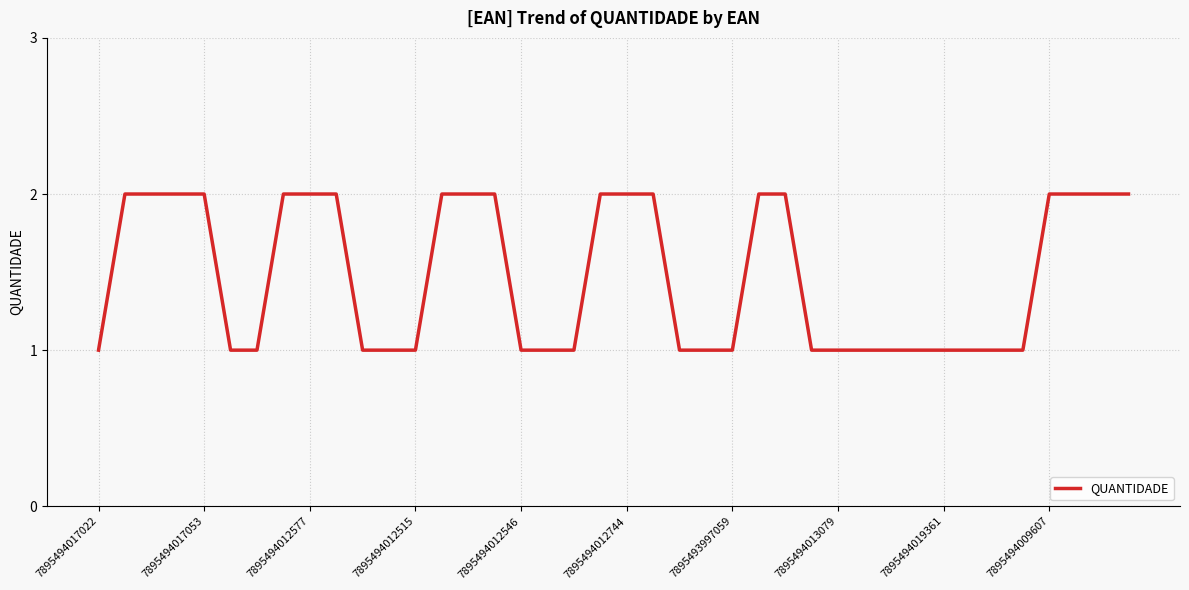

What is the maximum value shown in the chart?

2